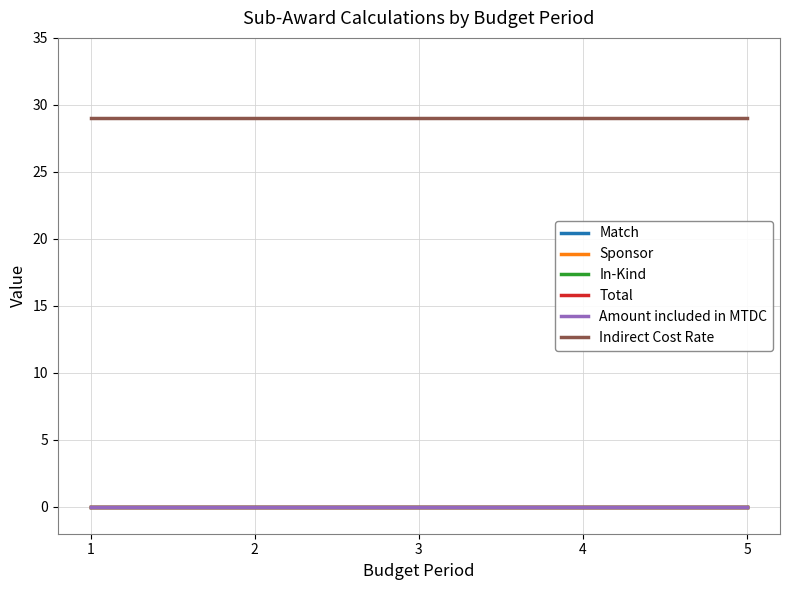

Does the chart display data point markers on the line(s)?

No